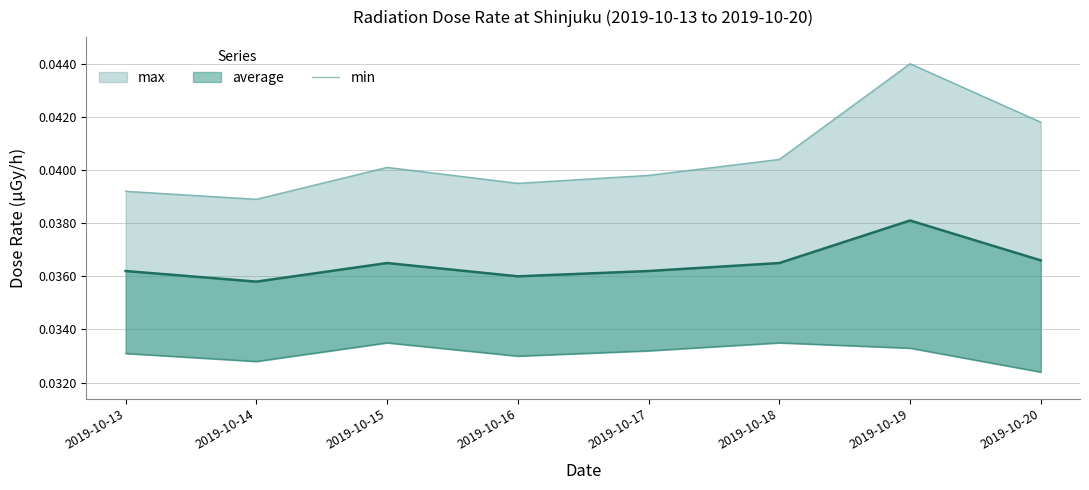

True or false: there are more than 1 points higher than both neighbors.

True